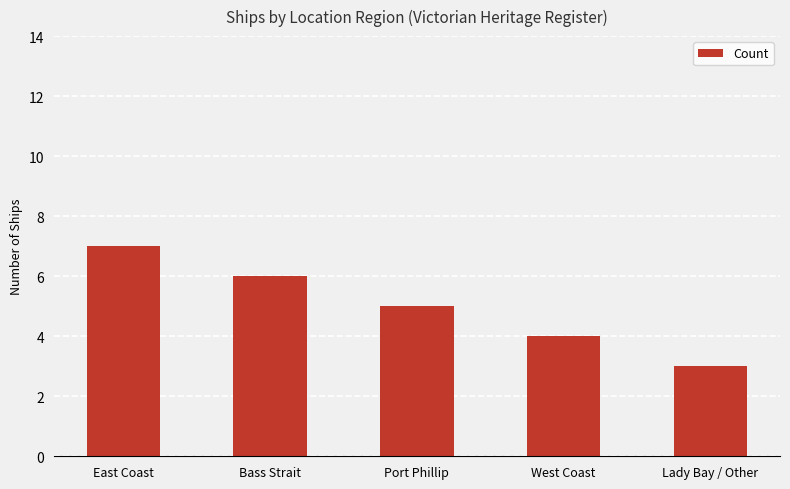

Rank the categories by value from lowest to highest.

Lady Bay / Other, West Coast, Port Phillip, Bass Strait, East Coast